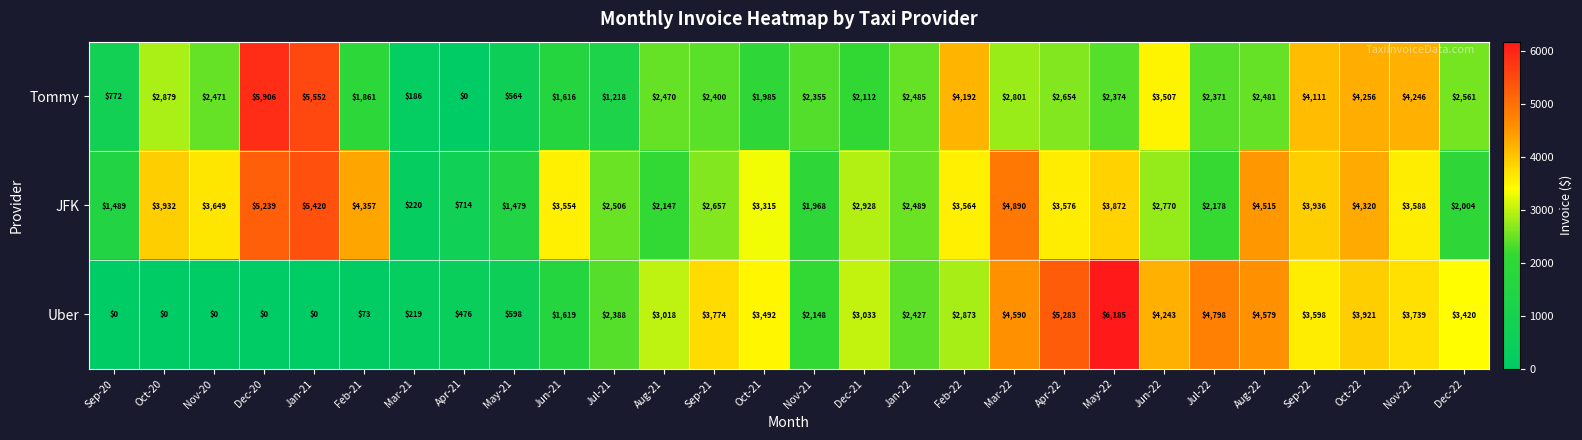

The value of Tommy at Feb-22 is 6981. True or false?

False